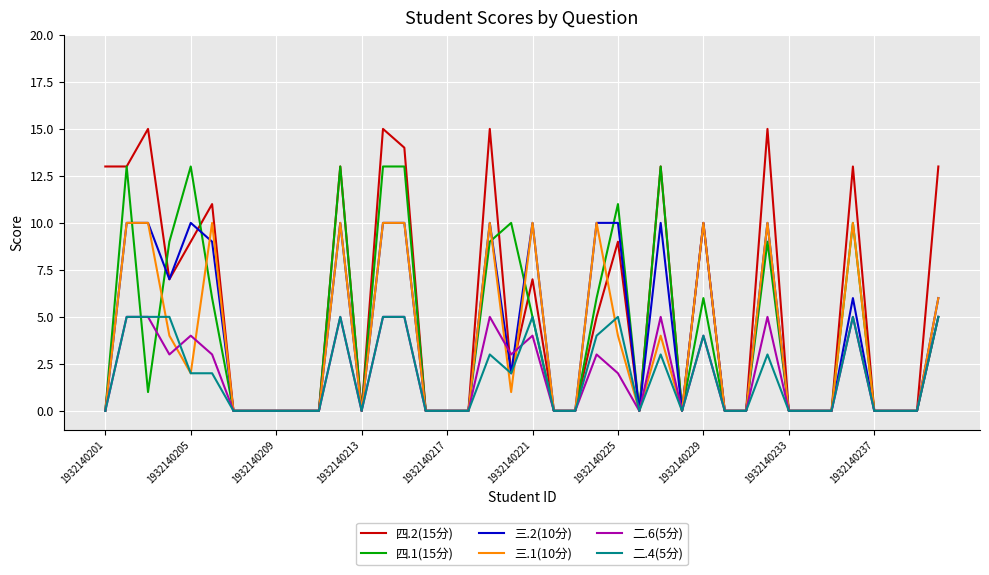

What are all the series names shown in the legend?

四.2(15分), 四.1(15分), 三.2(10分), 三.1(10分), 二.6(5分), 二.4(5分)